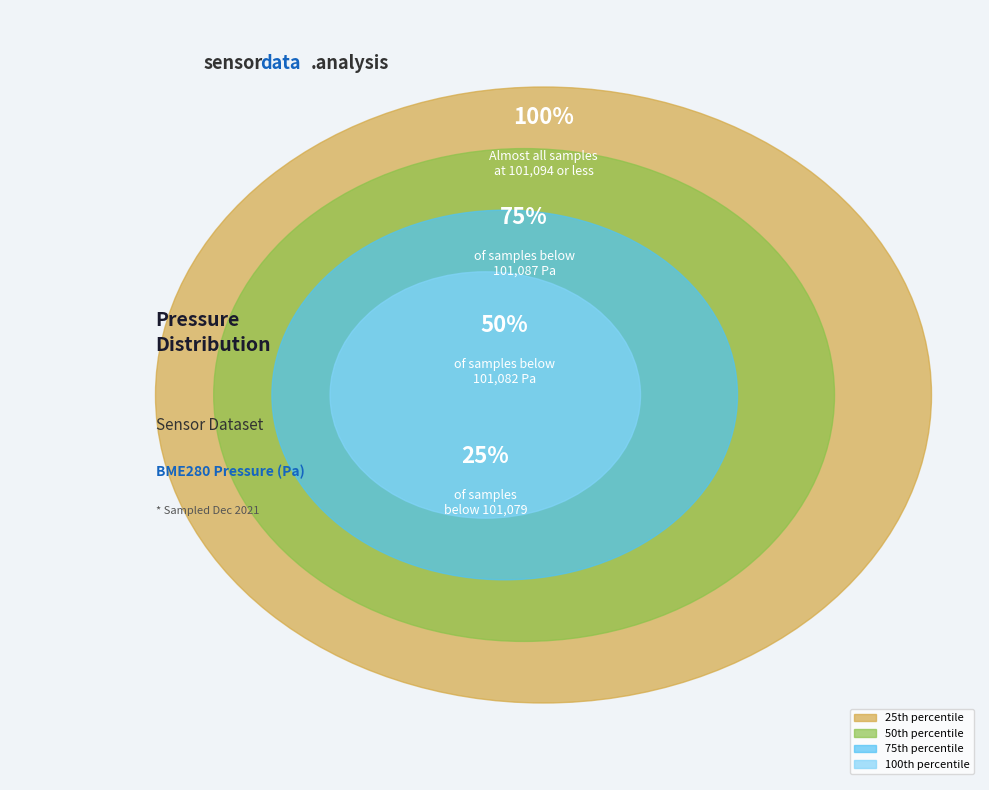

Does 32 represent more than half of the total?

No